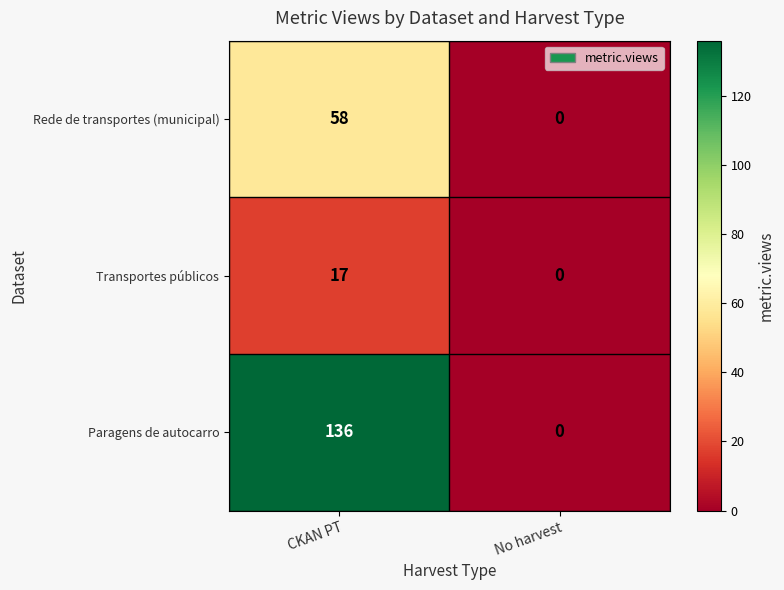

What is the difference between the highest and lowest values at CKAN PT?

119